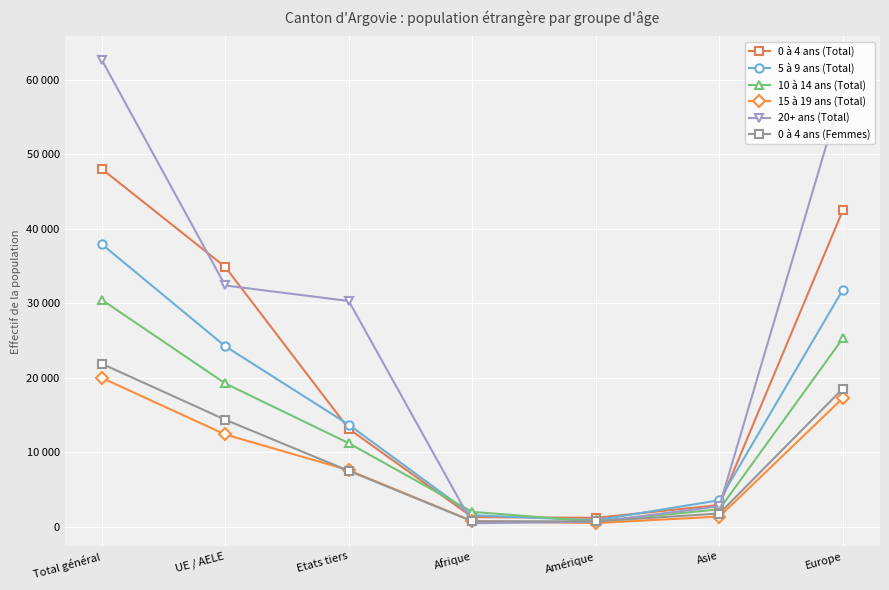

Is this an area chart (filled region under the line)?

No